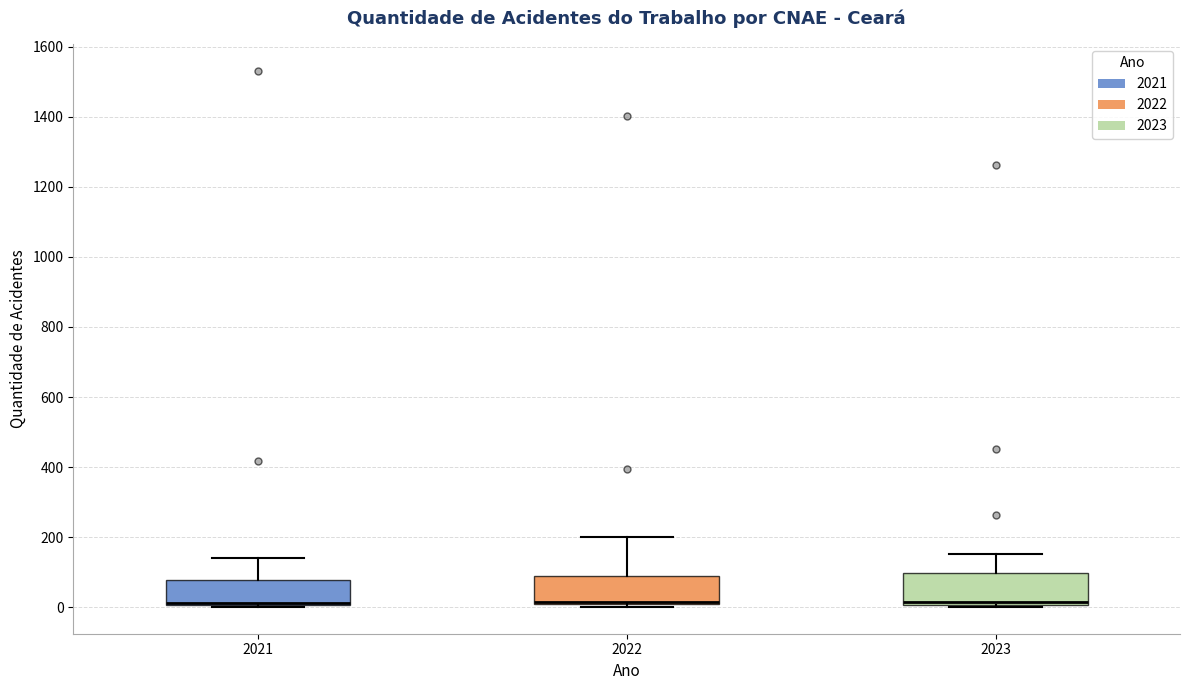

Where does the upper whisker of the box at x = 2023 end on the y-axis? The values are not printed on the chart, so give them approximately, as read against the axis.

160